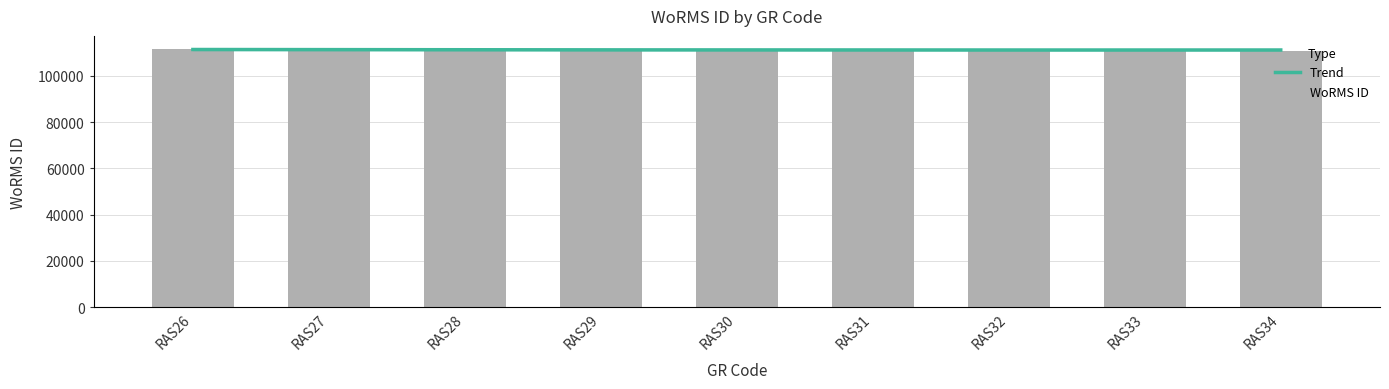

What is the difference between the second highest and minimum values?

890